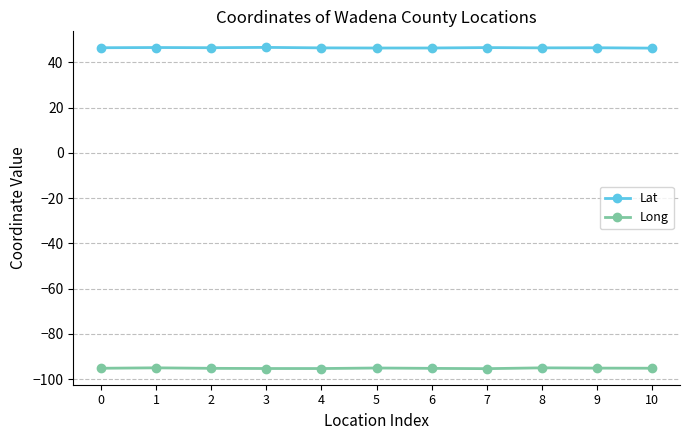

At 4, list the series in order from smallest to largest.

Long, Lat